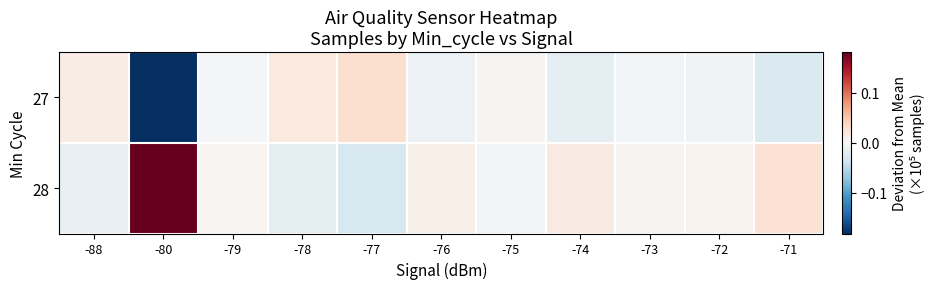

Reading left to right, transcribe all the data shown in this chart.

27: -88=0.0	-80=-0.2	-79=-0.0	-78=0.0	-77=0.0	-76=-0.0	-75=0.0	-74=-0.0	-73=-0.0	-72=-0.0	-71=-0.0
28: -88=-0.0	-80=0.2	-79=0.0	-78=-0.0	-77=-0.0	-76=0.0	-75=-0.0	-74=0.0	-73=0.0	-72=0.0	-71=0.0